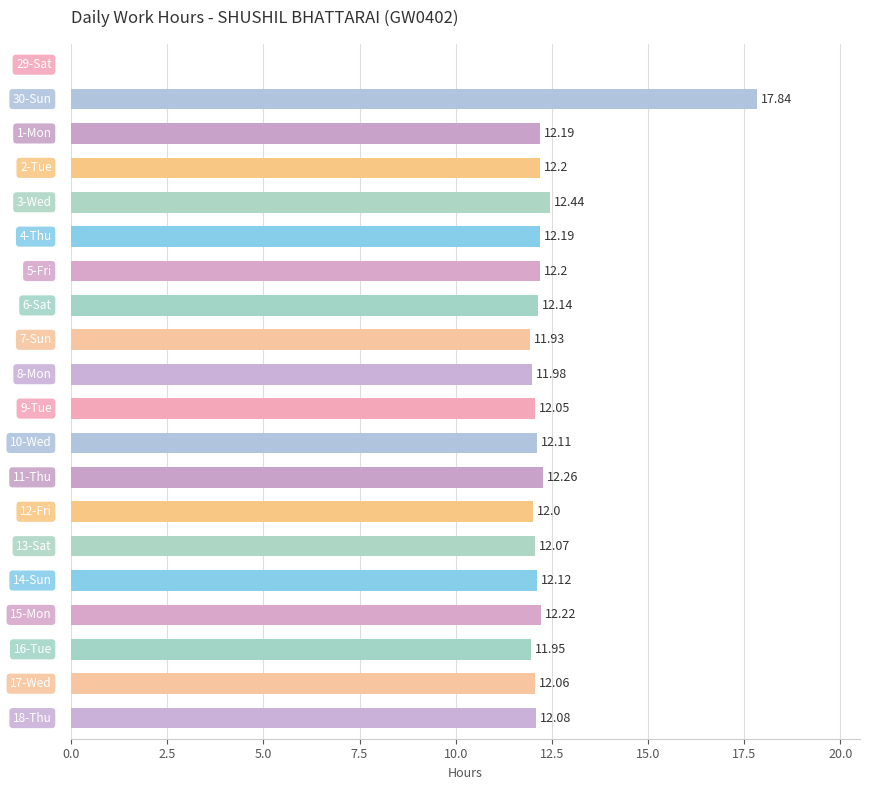

What is the sum of the values at 5-Fri and 6-Sat?

24.3